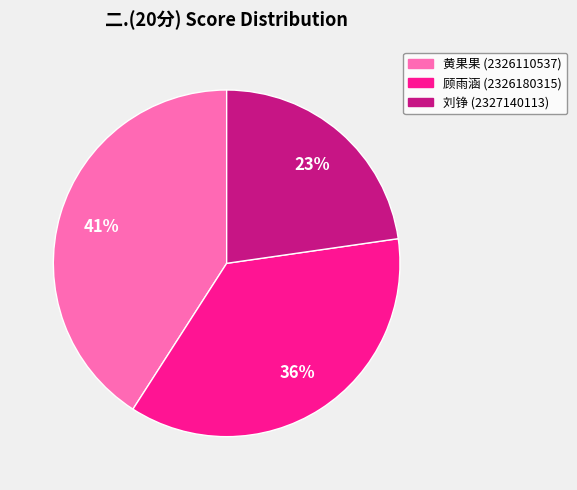

To the nearest percent, what is the average slice percentage?

33%